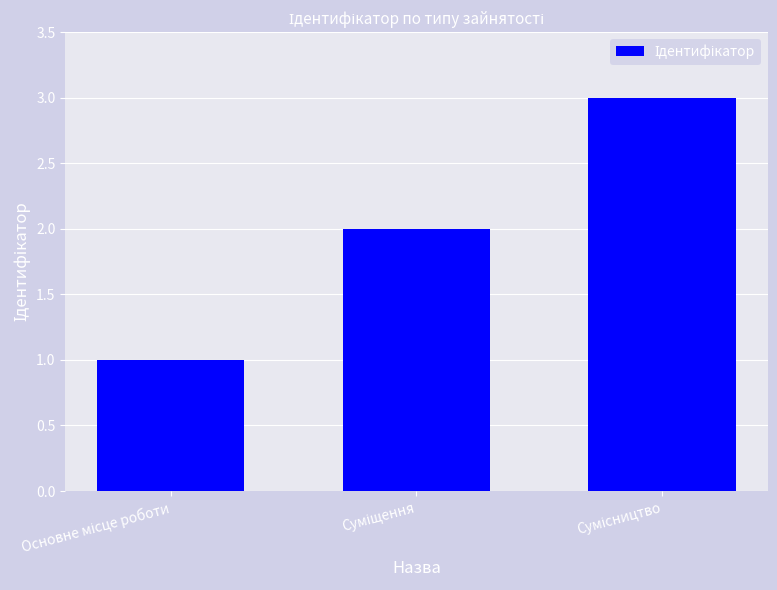

Count the values in the range 1 to 3.

3